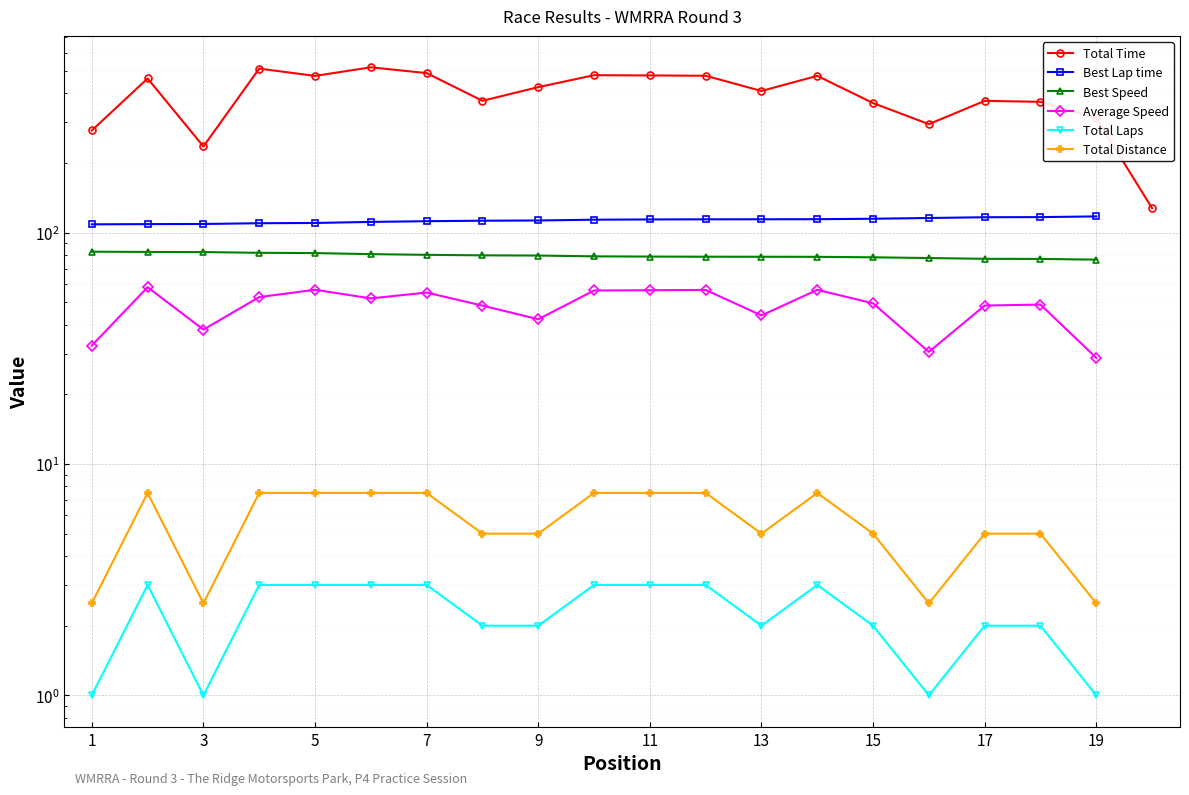

How many series are shown in this chart?

6